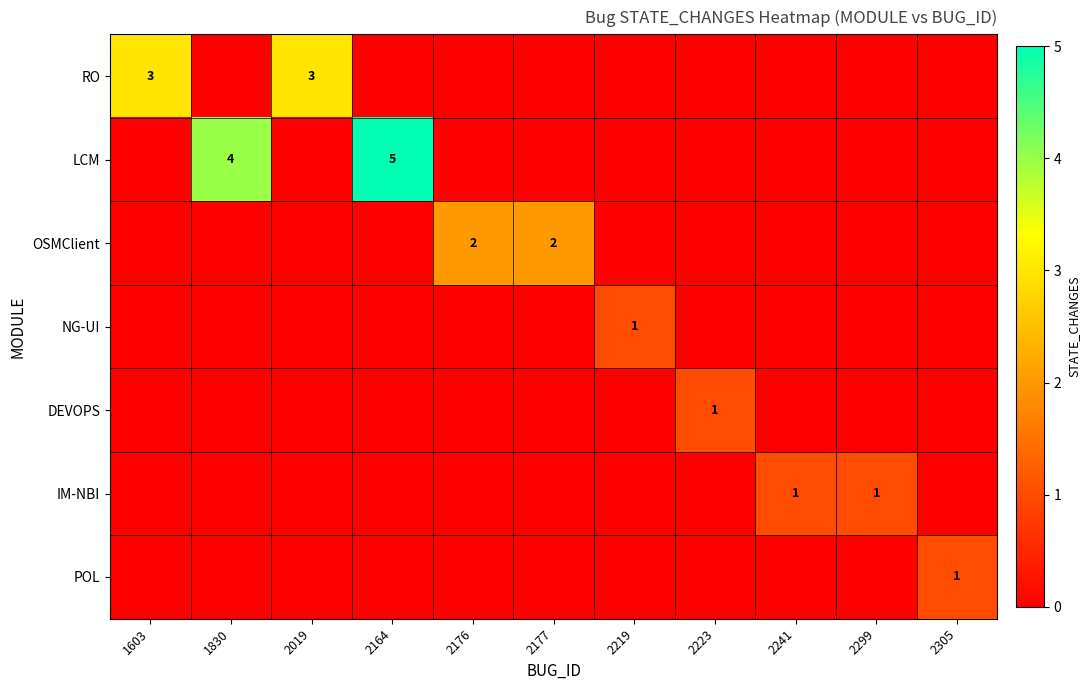

Count the RO values in the range 0 to 1.

9